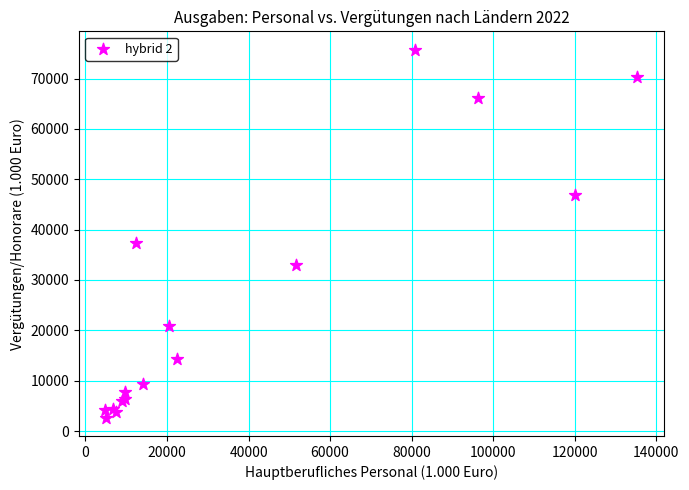

What Y value in the scatter plot is closest to 39199?

37251.7